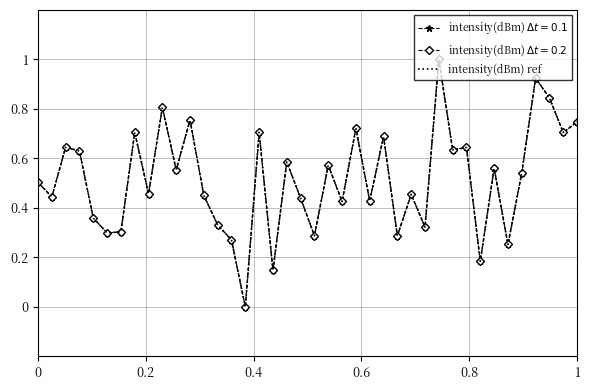

Reading left to right, list all the values displayed in this chart.

0.5	0.4	0.6	0.6	0.4	0.3	0.3	0.7	0.5	0.8	0.6	0.8	0.5	0.3	0.3	0.0	0.7	0.1	0.6	0.4	0.3	0.6	0.4	0.7	0.4	0.7	0.3	0.5	0.3	1.0	0.6	0.6	0.2	0.6	0.3	0.5	0.9	0.8	0.7	0.7